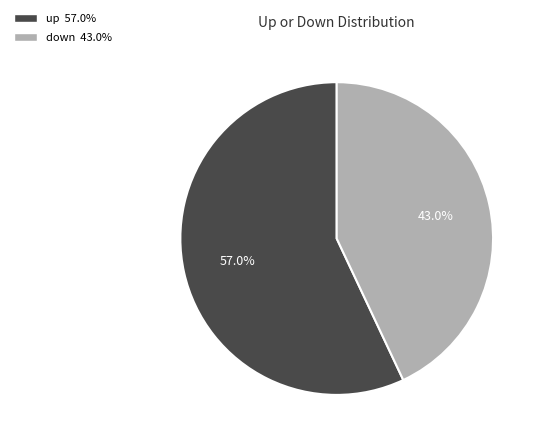

The up slice represents 50% of the pie. True or false?

False